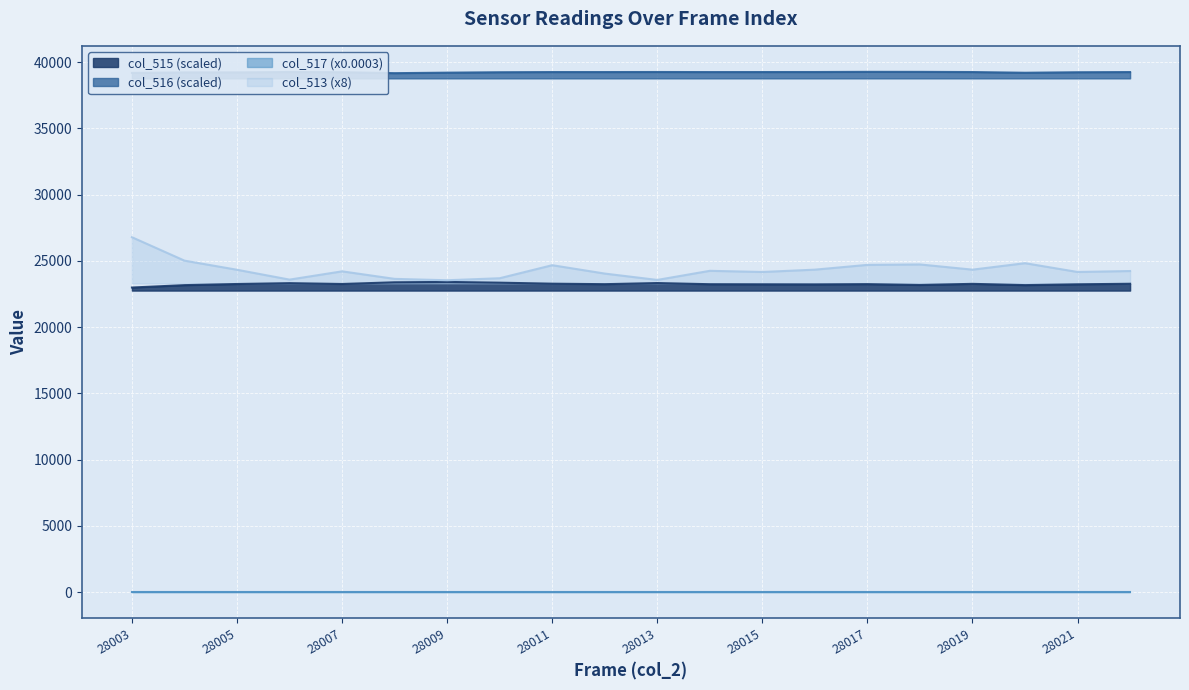

At which category is the sum across all series the highest?

28003